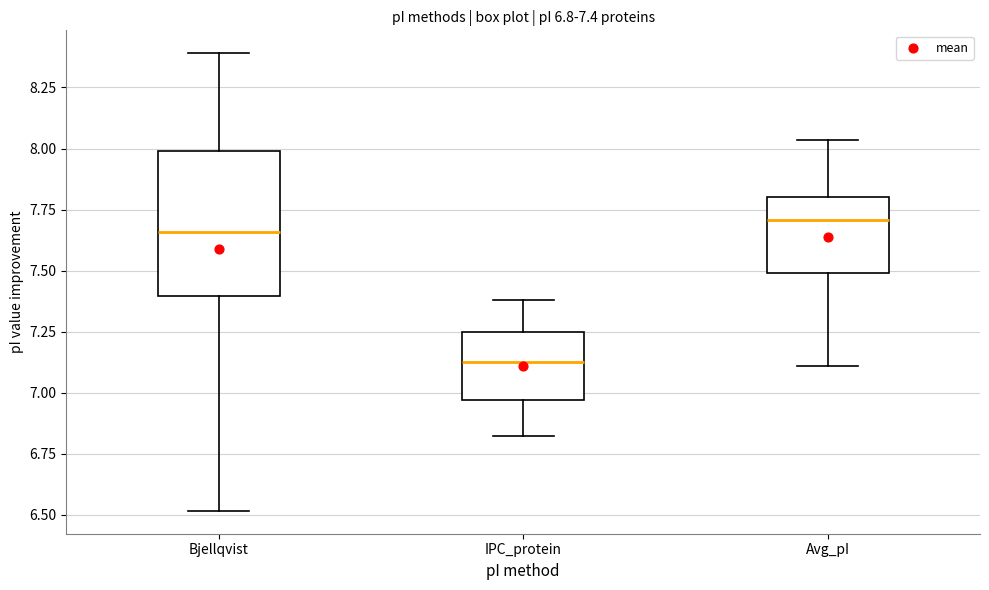

Which box's median line is the lowest?

IPC_protein